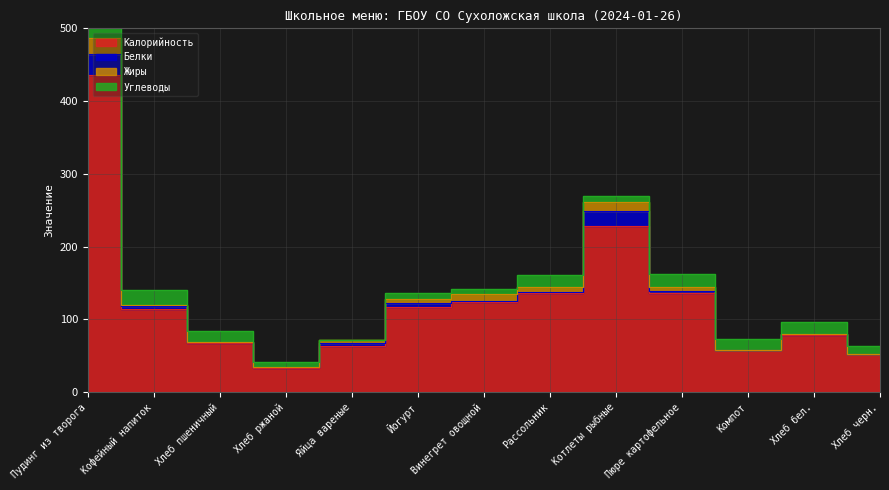

At which category does the chart reach its peak across all series?

Пудинг из творога